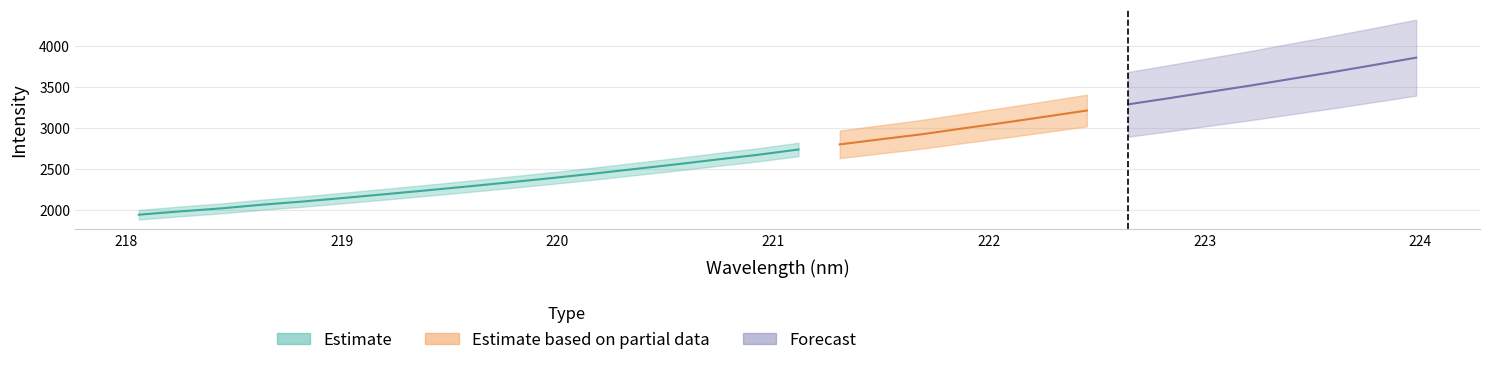

Reading right to left, extract all data points from this chart.

Intensity: 31=3854.7	30=3767.4	29=3681.2	28=3599.3	27=3516.7	26=3439.6	25=3361.2	24=3285.7	23=3210.7	22=3136.2	21=3062.9	20=2993.6	19=2921.8	18=2860.5	17=2798.0	16=2735.9	15=2670.2	14=2612.3	13=2552.9	12=2496.6	11=2440.3	10=2387.1	9=2336.3	8=2286.8	7=2238.9	6=2192.4	5=2146.9	4=2102.8	3=2063.6	2=2018.4	1=1981.6	0=1941.3
x: 31=224.0	30=223.8	29=223.6	28=223.4	27=223.2	26=223.0	25=222.8	24=222.6	23=222.5	22=222.3	21=222.1	20=221.9	19=221.7	18=221.5	17=221.3	16=221.1	15=220.9	14=220.7	13=220.5	12=220.4	11=220.2	10=220.0	9=219.8	8=219.6	7=219.4	6=219.2	5=219.0	4=218.8	3=218.6	2=218.4	1=218.3	0=218.1